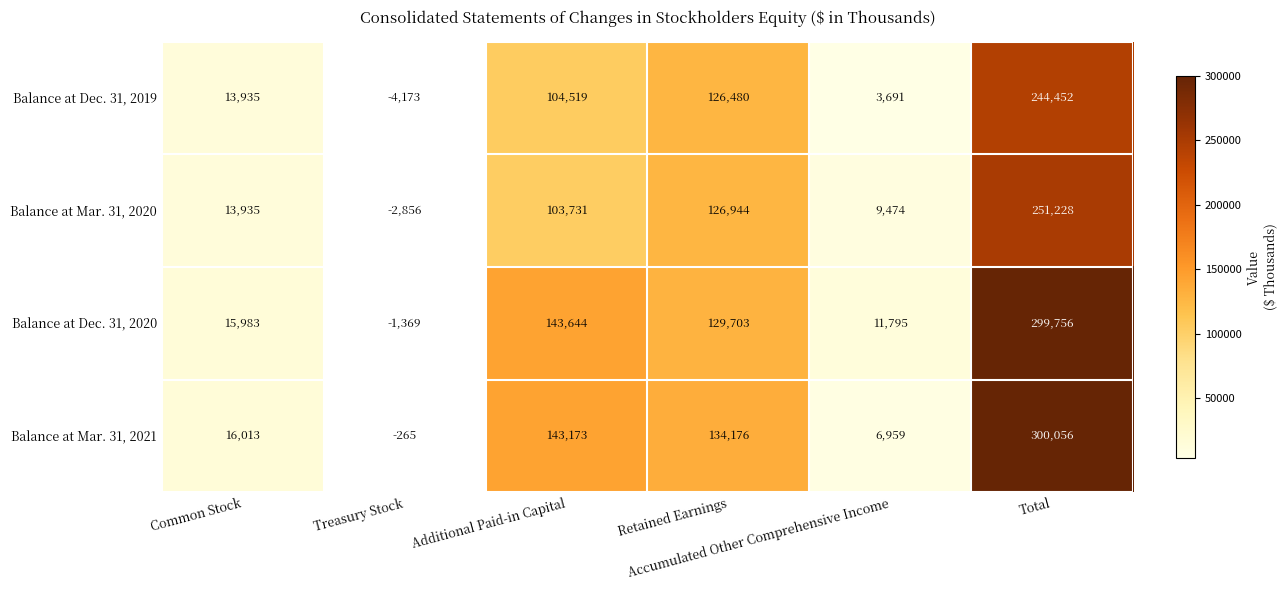

Between Common Stock and Retained Earnings, which series saw the biggest shift?

Balance at Mar. 31, 2021